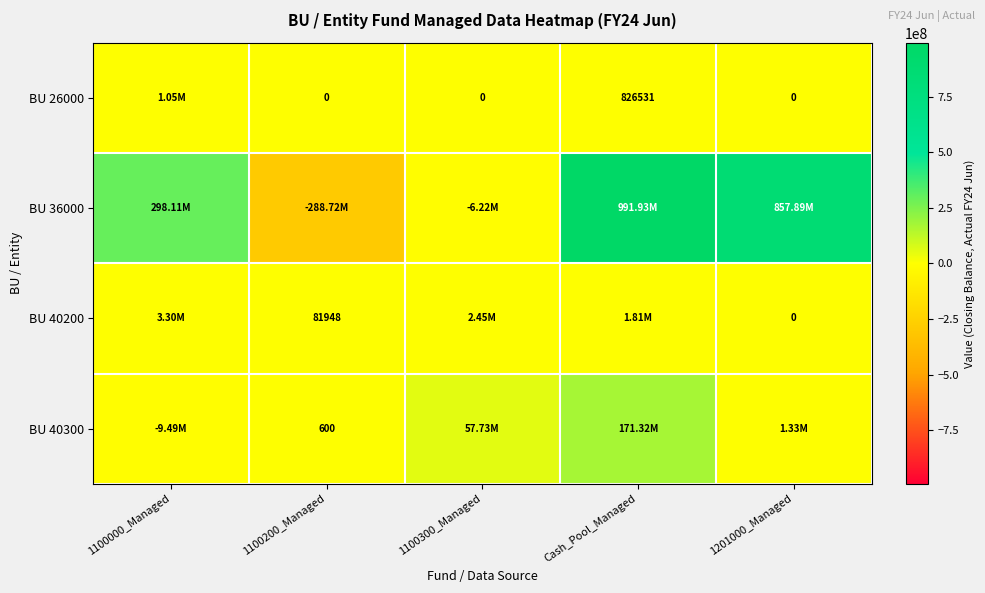

What is the difference between the maximum and second lowest values in the BU 36000 series?

998145752.6